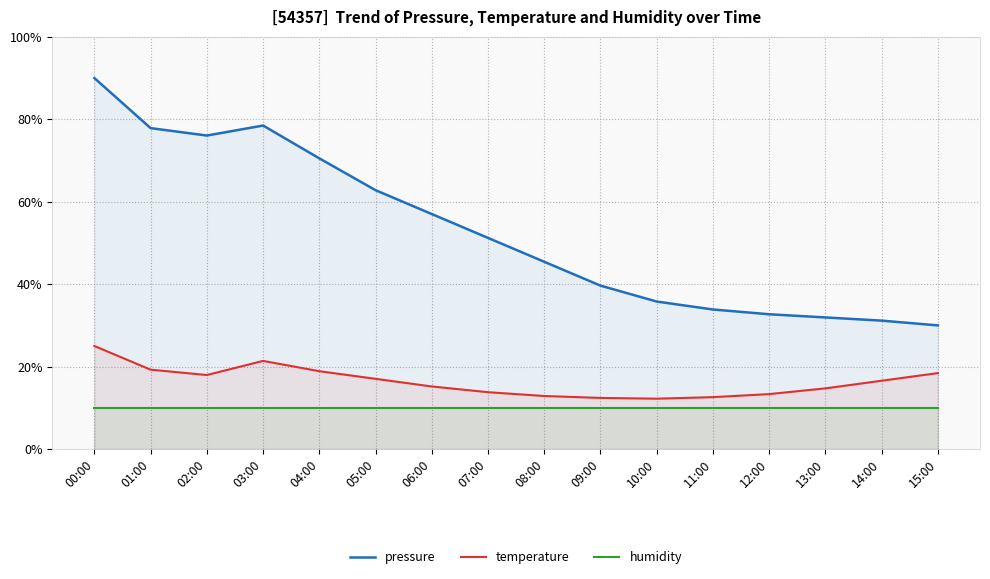

How many lines are shown in the chart?

3